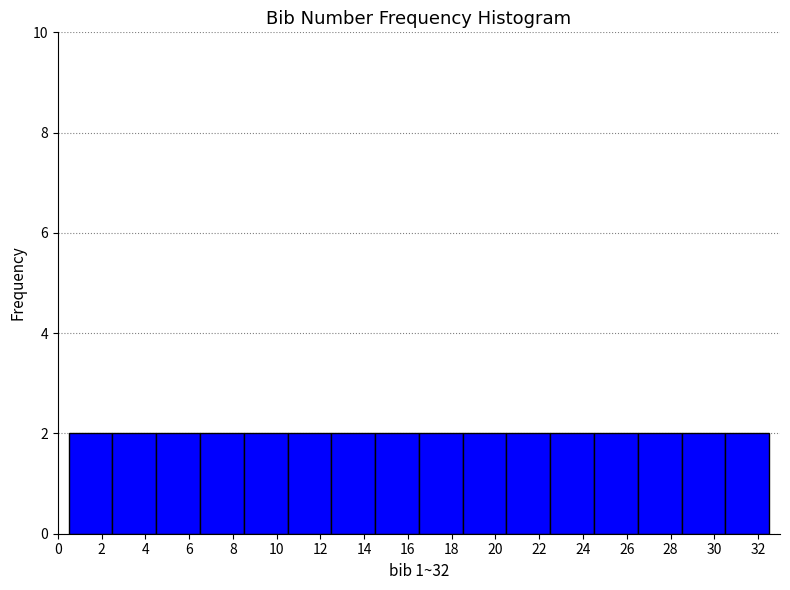

Reading left to right, transcribe this chart: for each bar, give the range it covers on the x-axis and its height. The values are not printed on the chart, so give them approximately, as read against the axis.

0.5 to 2.5: 2
2.5 to 4.5: 2
4.5 to 6.5: 2
6.5 to 8.5: 2
8.5 to 10.5: 2
10.5 to 12.5: 2
12.5 to 14.5: 2
14.5 to 16.5: 2
16.5 to 18.5: 2
18.5 to 20.5: 2
20.5 to 22.5: 2
22.5 to 24.5: 2
24.5 to 26.5: 2
26.5 to 28.5: 2
28.5 to 30.5: 2
30.5 to 32.5: 2